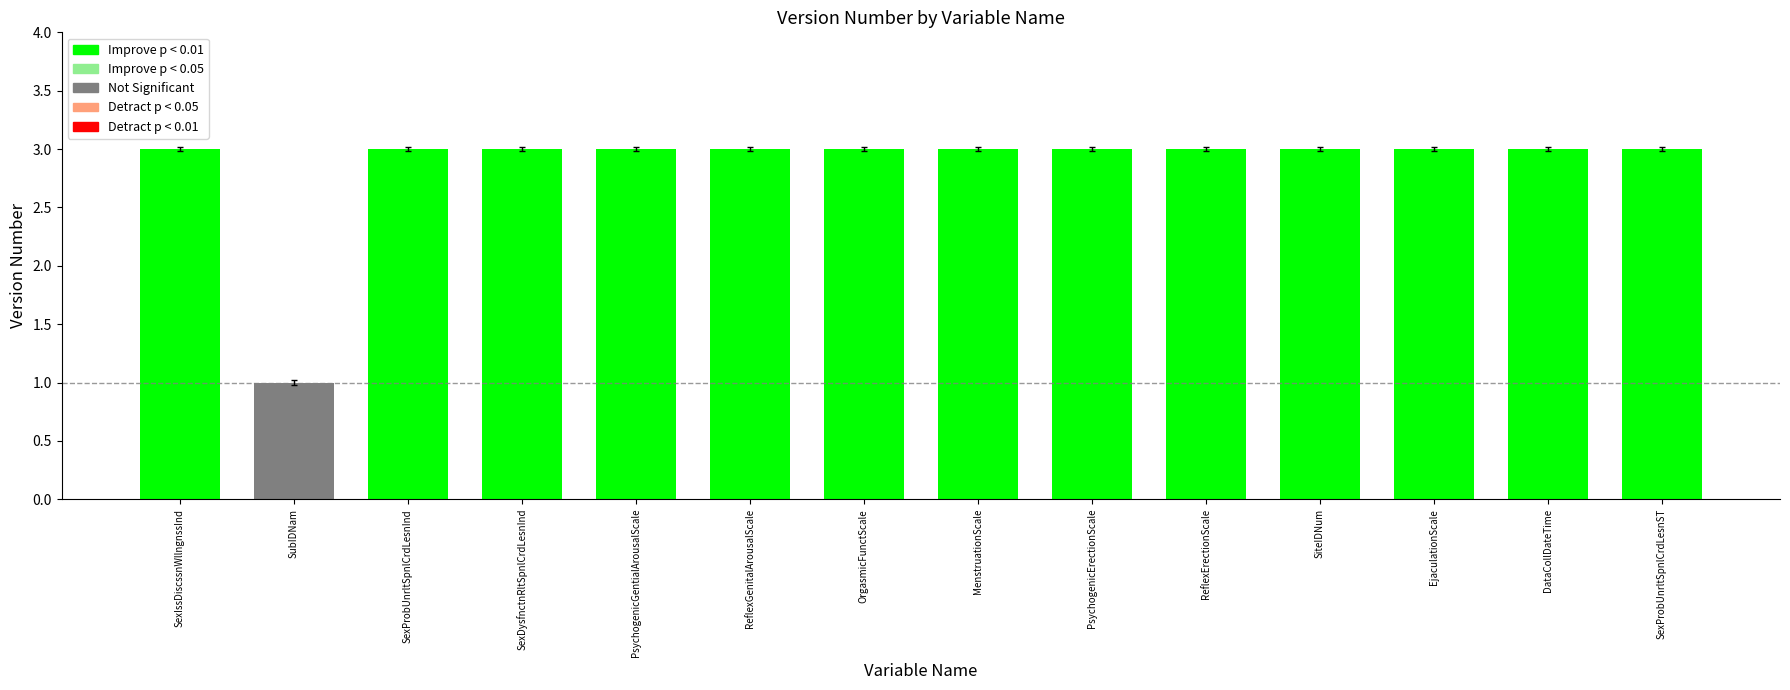

What is the difference between the maximum and minimum values?

2